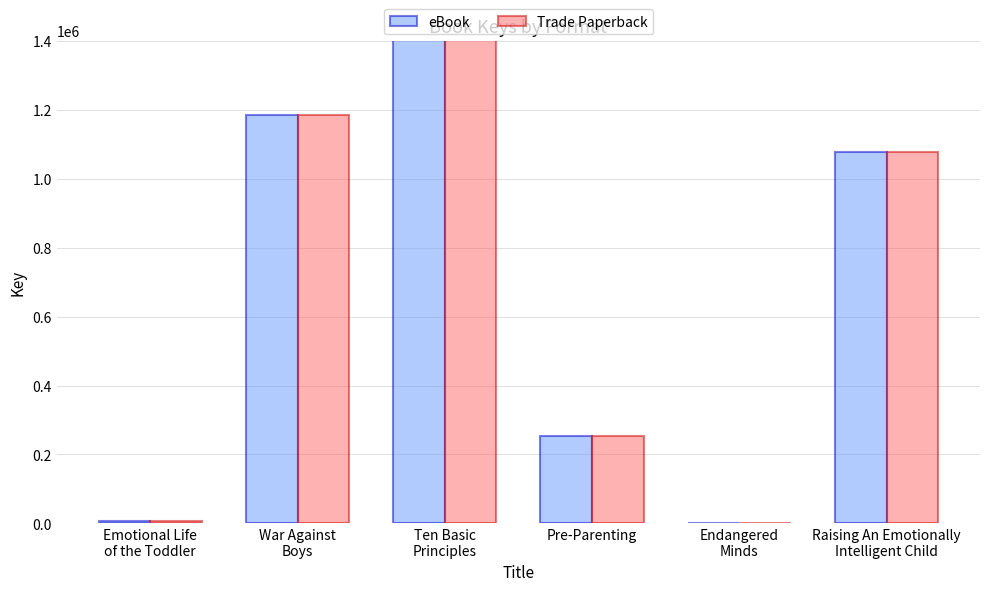

How many data points in Trade Paperback are above 1078733?

2